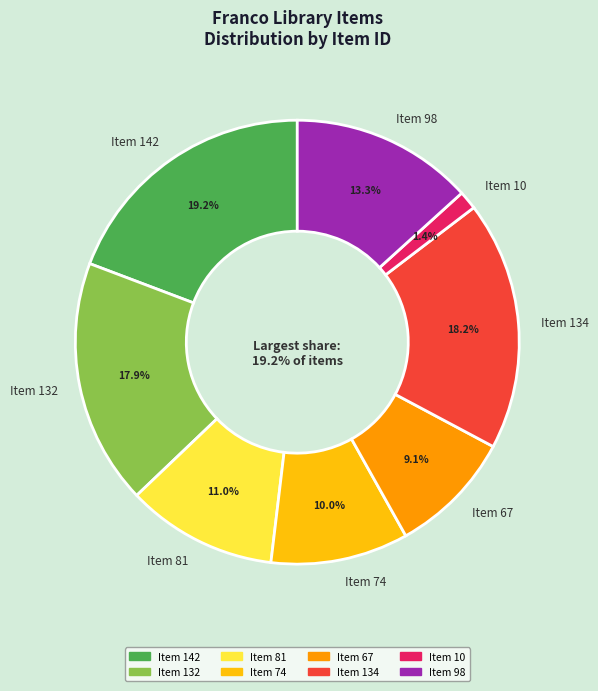

Which category has the smallest portion of the pie?

Item 10